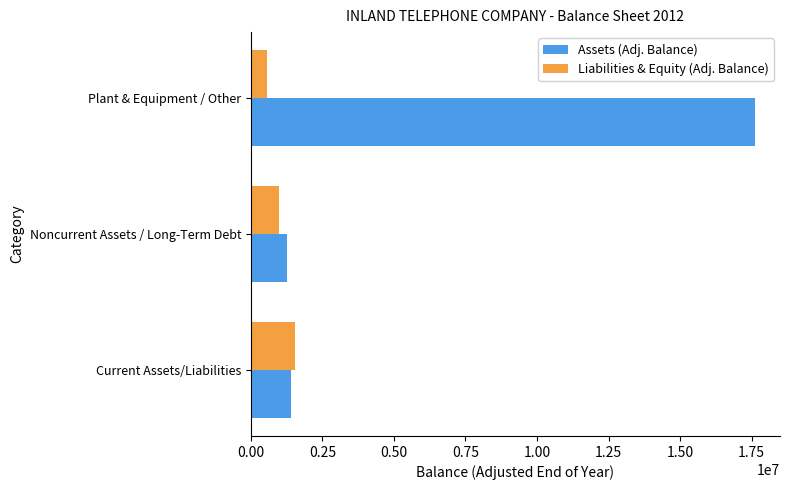

Is the value of Assets (Adj. Balance) at Current Assets/Liabilities greater than the value of Liabilities & Equity (Adj. Balance) at Plant & Equipment / Other?

Yes